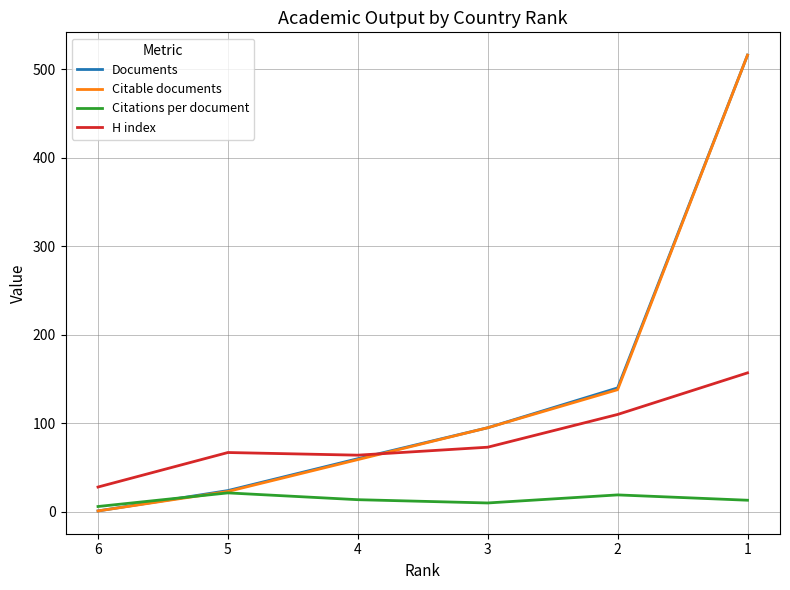

What is the value of the H index point at the 5th from the left?

110.0